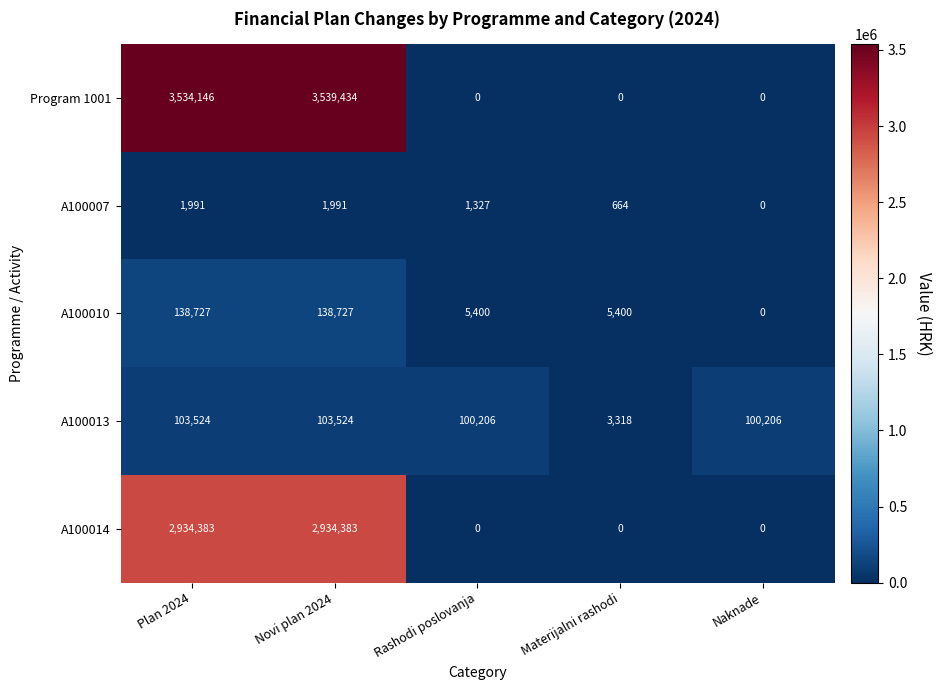

List the series in order of their peak value, highest first.

Program 1001, A100014, A100010, A100013, A100007